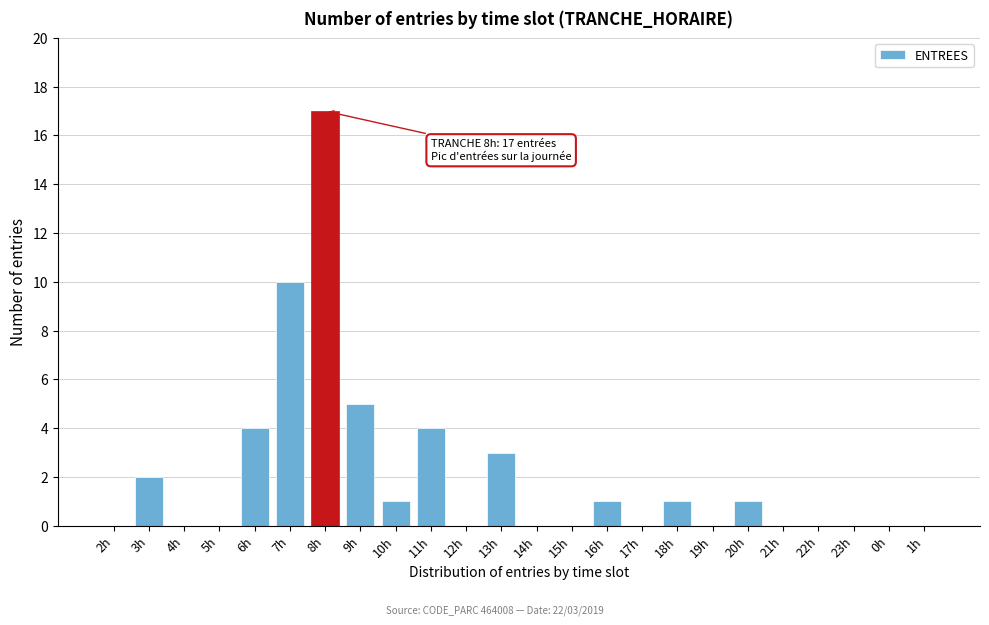

Reading left to right, list all the values displayed in this chart.

2h=0	3h=2	4h=0	5h=0	6h=4	7h=10	8h=17	9h=5	10h=1	11h=4	12h=0	13h=3	14h=0	15h=0	16h=1	17h=0	18h=1	19h=0	20h=1	21h=0	22h=0	23h=0	0h=0	1h=0